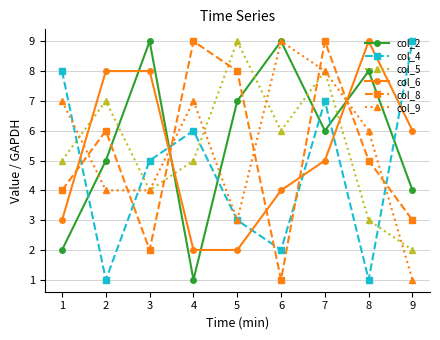

What is the difference between the maximum and second lowest values in the col_2 series?

7